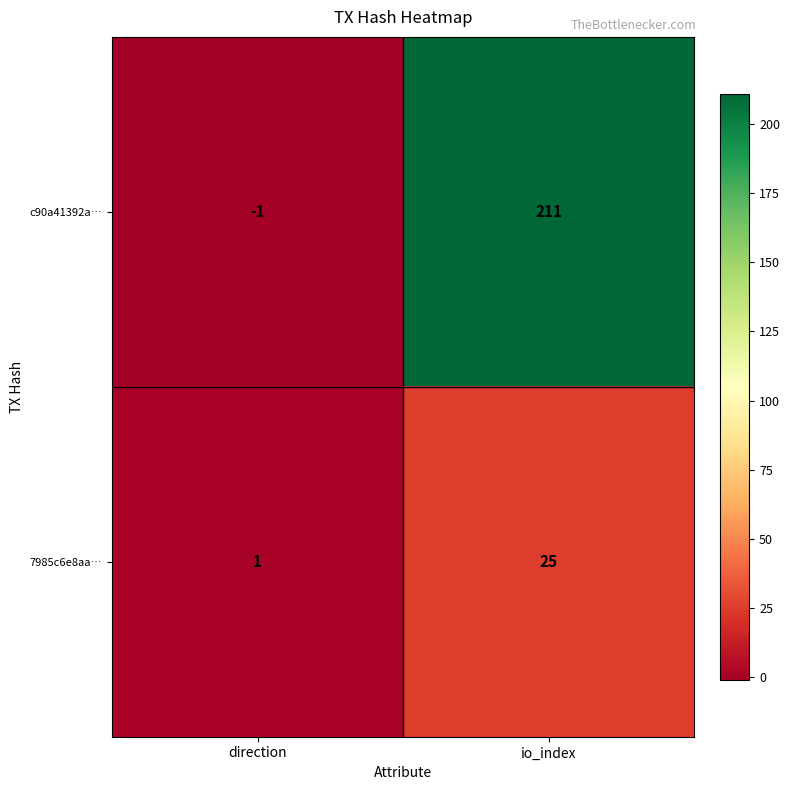

What is the maximum value shown in the chart?

211